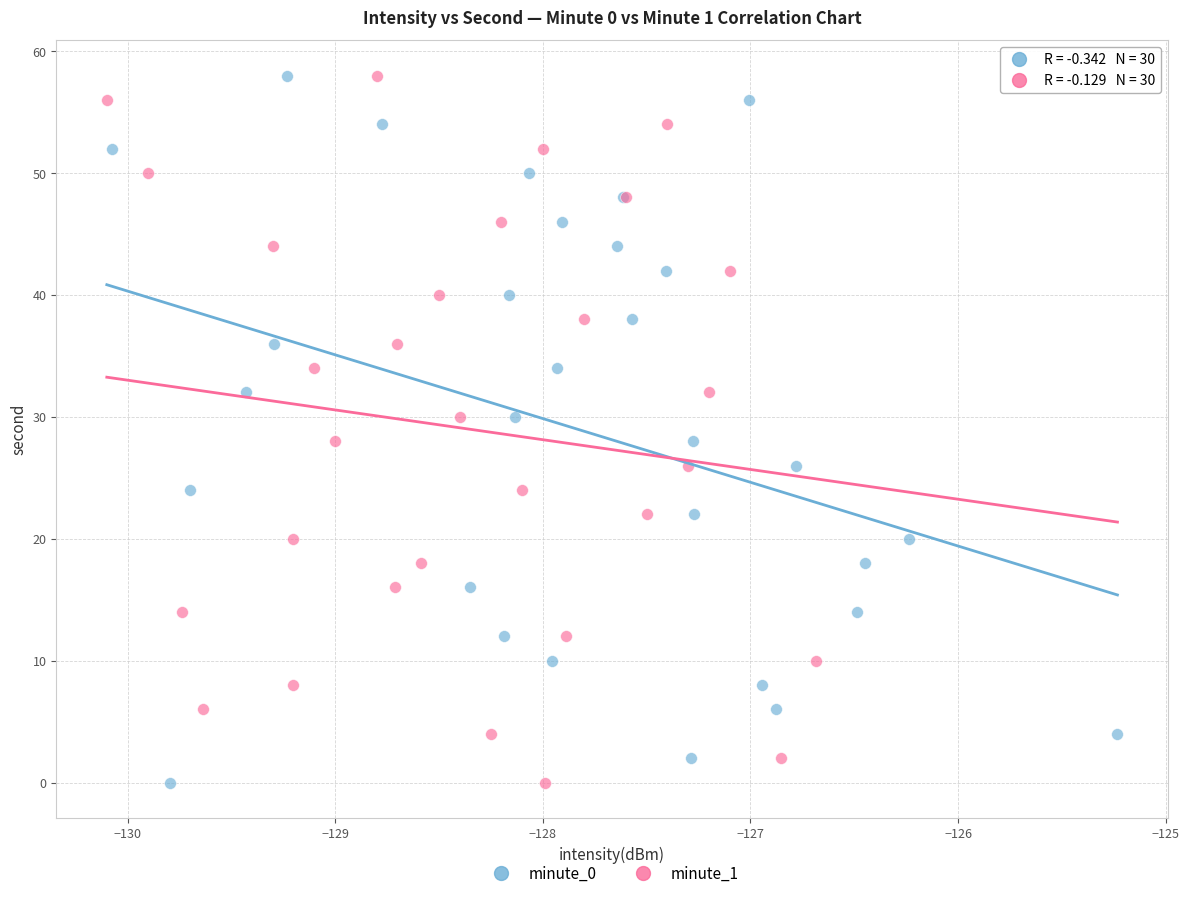

What are all the series names shown in the legend?

minute_0, minute_1